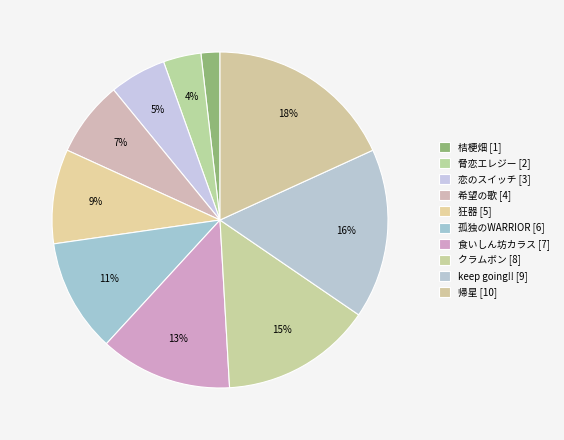

To the nearest percent, what portion does 脅恋エレジー represent?

4%